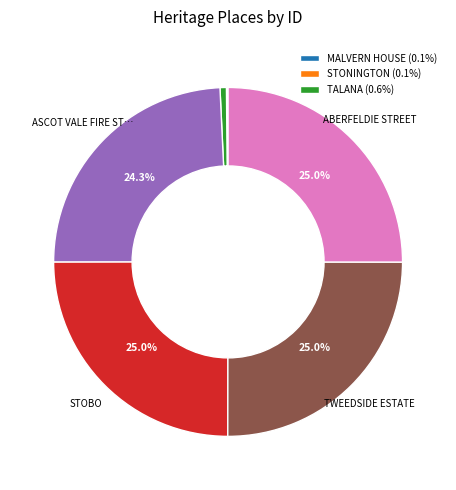

Is there any slice that represents more than half of the pie?

No